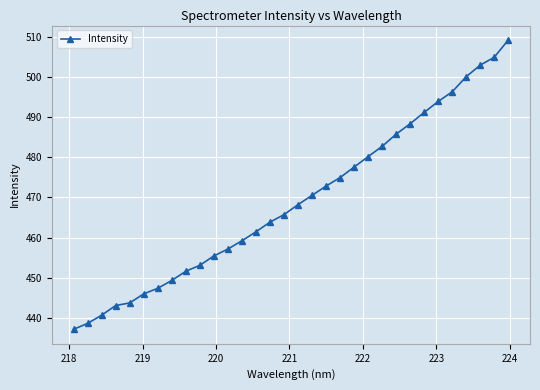

What is the smallest value displayed?

437.2